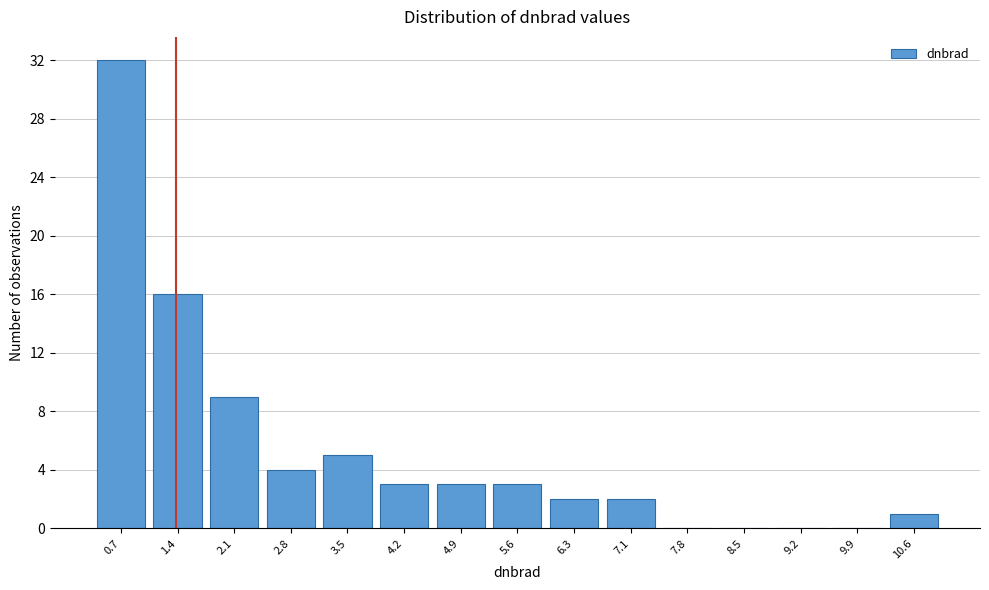

Reading left to right, transcribe this chart: for each bar, give the range it covers on the x-axis and its height. Neither the bar edges nor the heights are printed on the chart, so give them approximately, as read against the axes.

0.3 to 1.0: 32
1.0 to 1.7: 16
1.7 to 2.4: 9
2.4 to 3.1: 4
3.1 to 3.9: 5
3.9 to 4.6: 3
4.6 to 5.3: 3
5.3 to 6.0: 3
6.0 to 6.7: 2
6.7 to 7.4: 2
7.4 to 8.1: 0
8.1 to 8.8: 0
8.8 to 9.6: 0
9.6 to 10.3: 0
10.3 to 11.0: 1